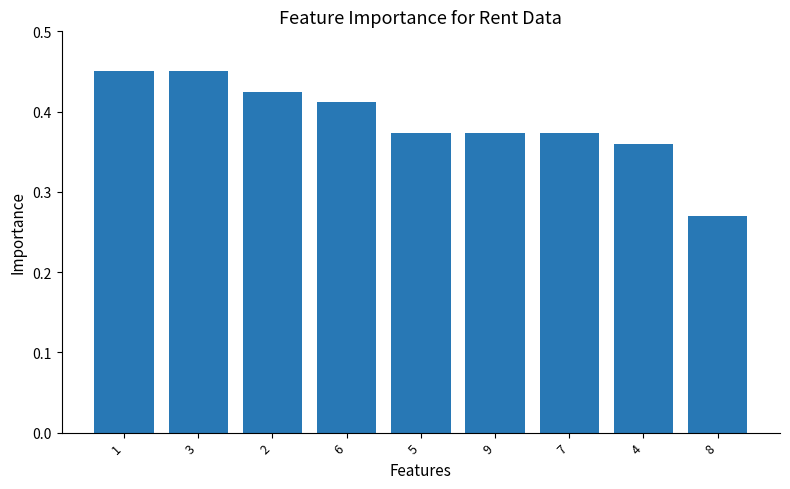

Count the values in the range 0 to 1.

9